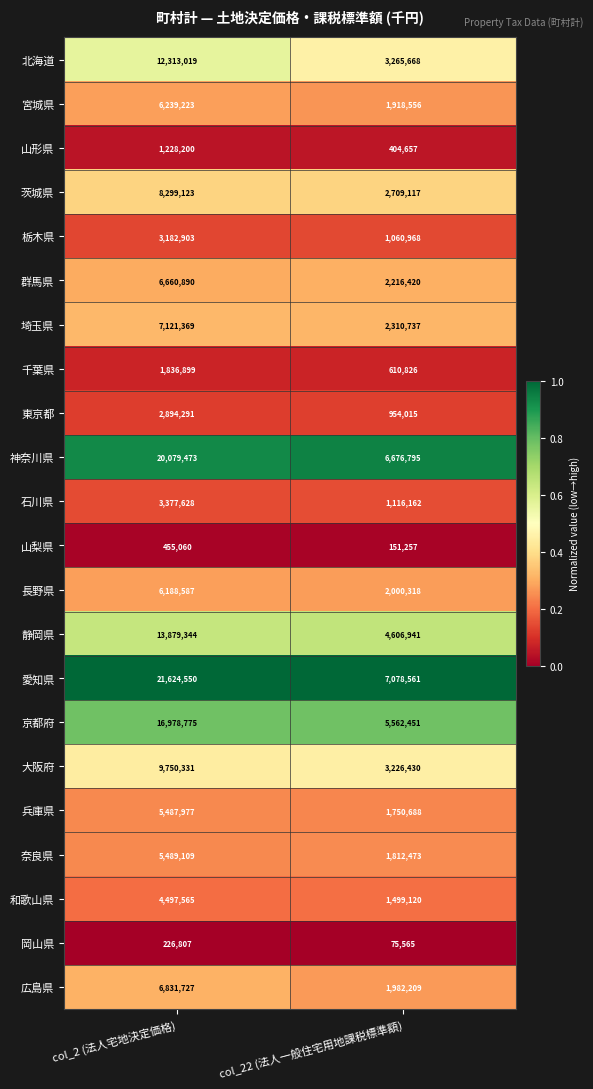

What is the difference between the maximum and minimum values in the 東京都 series?

1940276